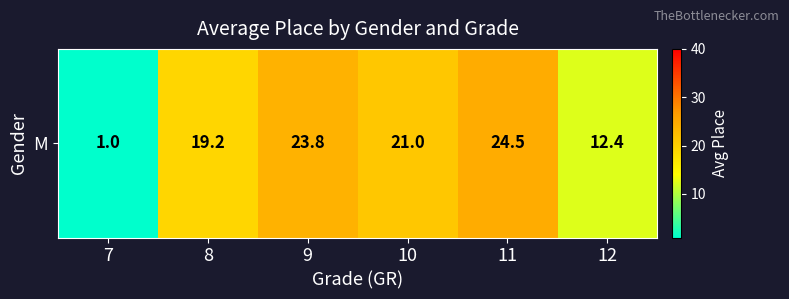

What is the difference between the second highest and minimum values?

22.8